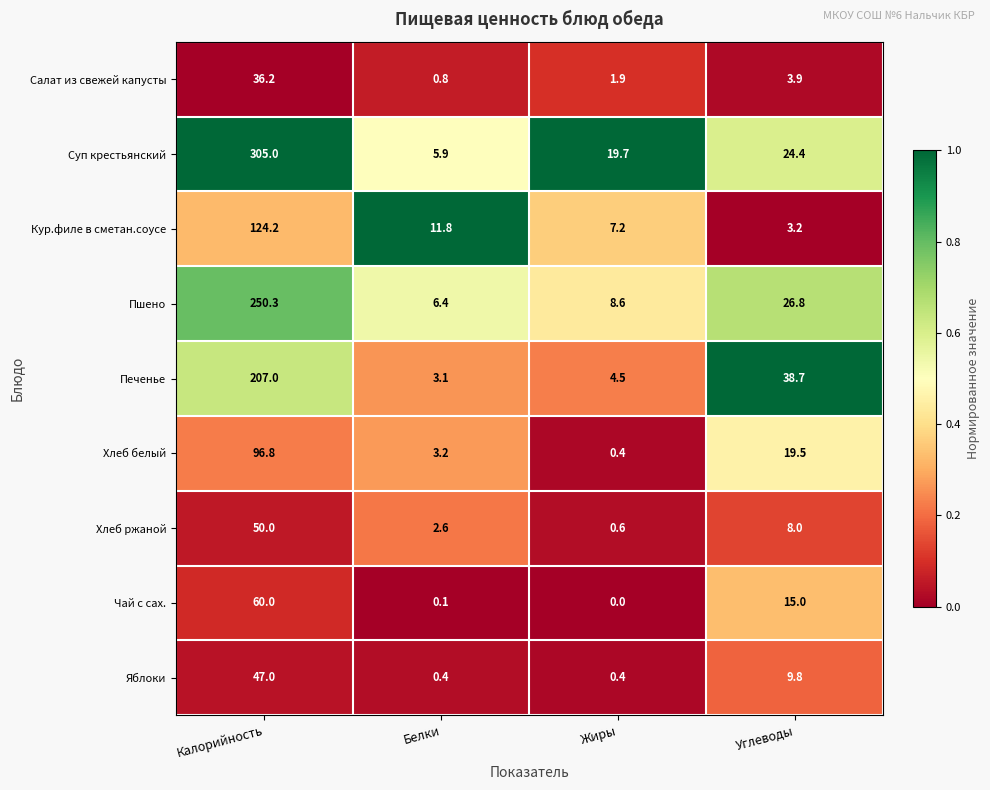

How many categories are shown in the chart?

4